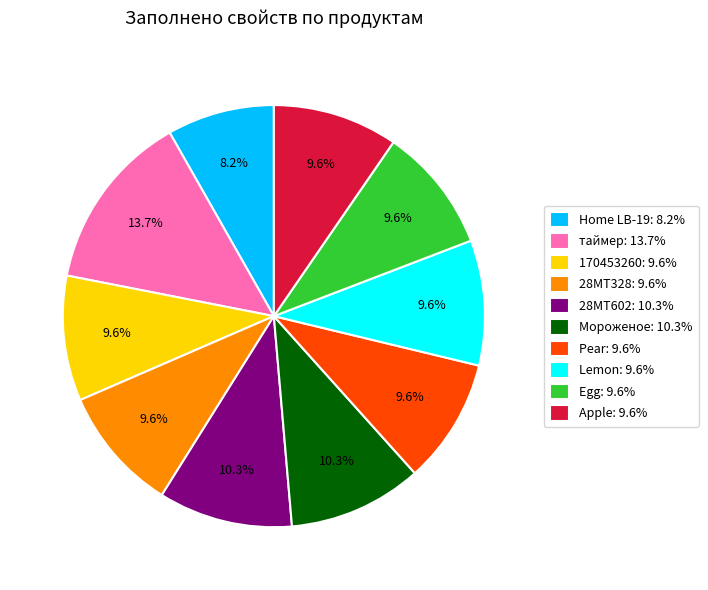

Which slice is the smallest?

Home LB-19